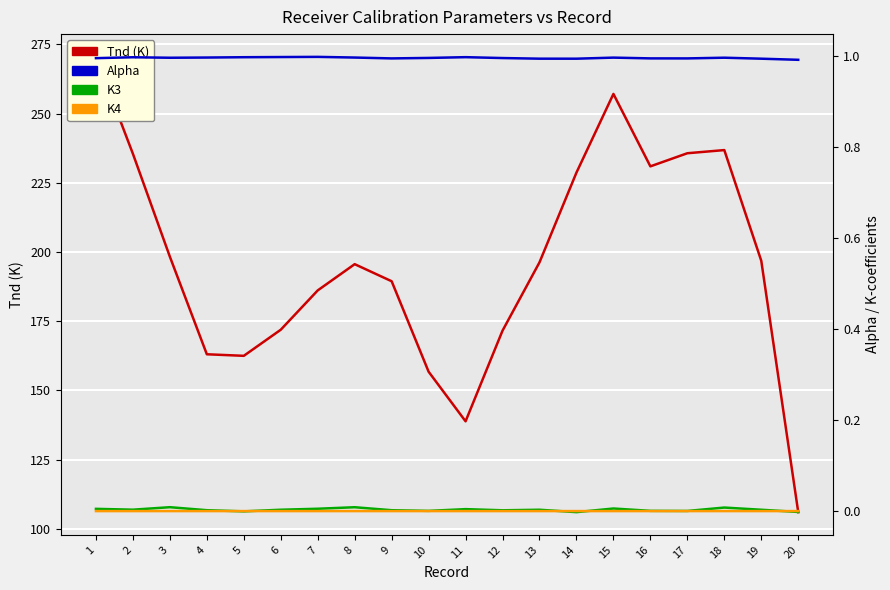

Reading left to right, what are all the values shown in this chart?

Tnd (K): 1=270.5	2=235.5	3=198.3	4=163.1	5=162.5	6=171.9	7=186.1	8=195.6	9=189.4	10=156.8	11=138.8	12=171.6	13=196.3	14=228.7	15=257.1	16=231.0	17=235.7	18=236.8	19=196.8	20=106.0
Alpha: 1=1.0	2=1.0	3=1.0	4=1.0	5=1.0	6=1.0	7=1.0	8=1.0	9=1.0	10=1.0	11=1.0	12=1.0	13=1.0	14=1.0	15=1.0	16=1.0	17=1.0	18=1.0	19=1.0	20=1.0
K3: 1=0.0	2=0.0	3=0.0	4=0.0	5=-0.0	6=0.0	7=0.0	8=0.0	9=0.0	10=0.0	11=0.0	12=0.0	13=0.0	14=-0.0	15=0.0	16=0.0	17=0.0	18=0.0	19=0.0	20=-0.0
K4: 1=-0.0	2=-0.0	3=-0.0	4=-0.0	5=0.0	6=-0.0	7=-0.0	8=-0.0	9=-0.0	10=-0.0	11=-0.0	12=-0.0	13=-0.0	14=0.0	15=-0.0	16=0.0	17=0.0	18=-0.0	19=-0.0	20=0.0